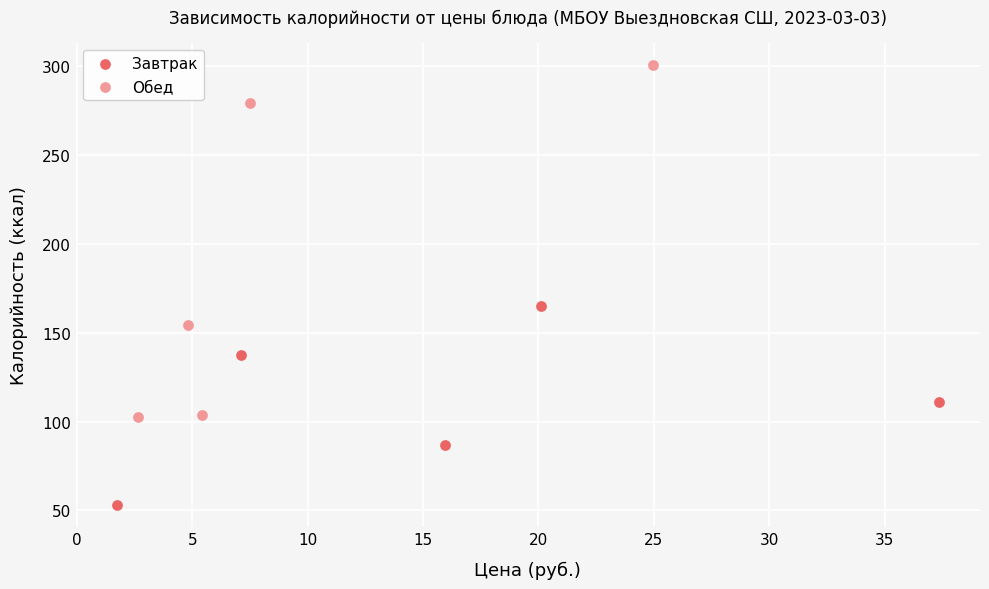

Which series has the largest Y range (max minus min)?

Обед